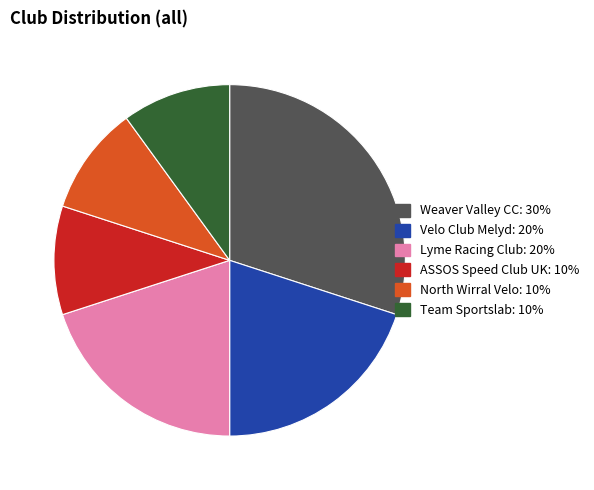

How many segments does this pie chart have?

6